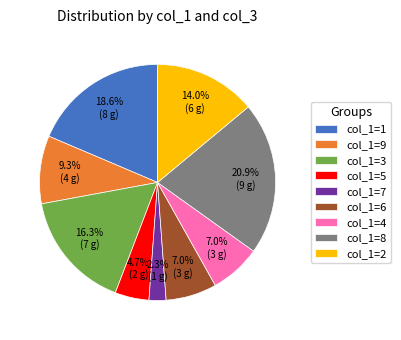

What is the smallest slice in the pie chart?

col_1=7